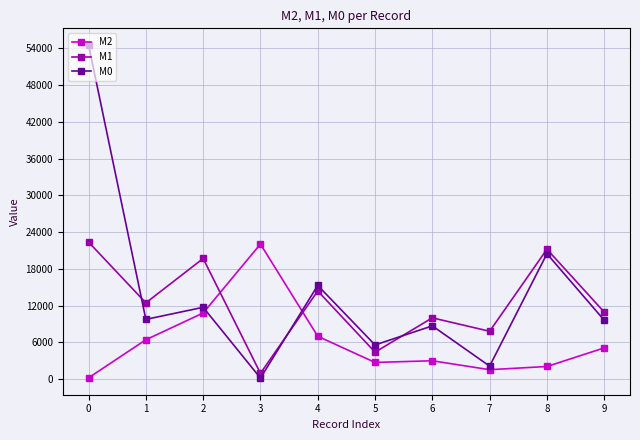

What is the sum of all M2 values?

61037.5